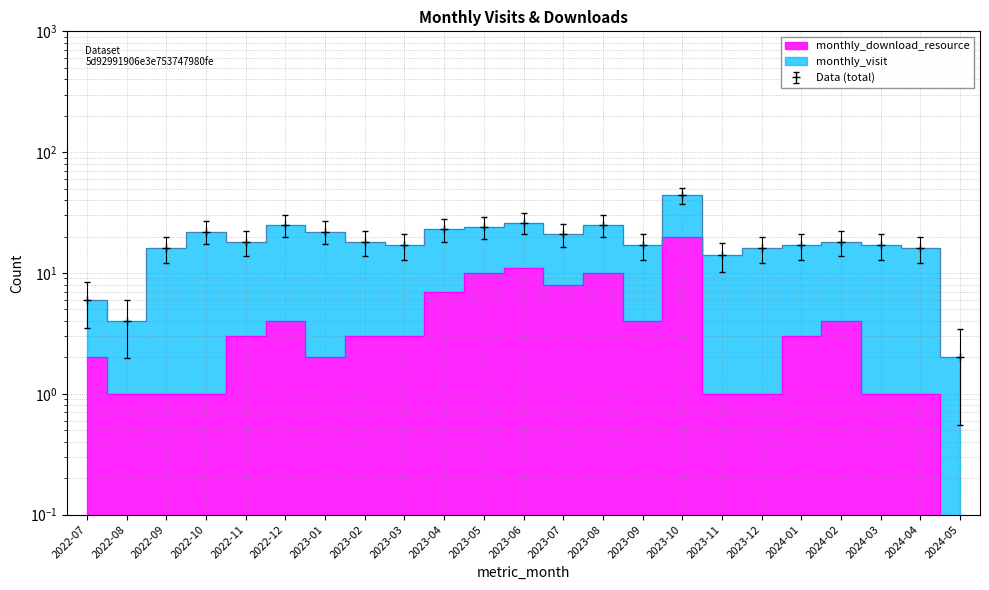

True or false: the data has more than 2 interior local peaks.

True